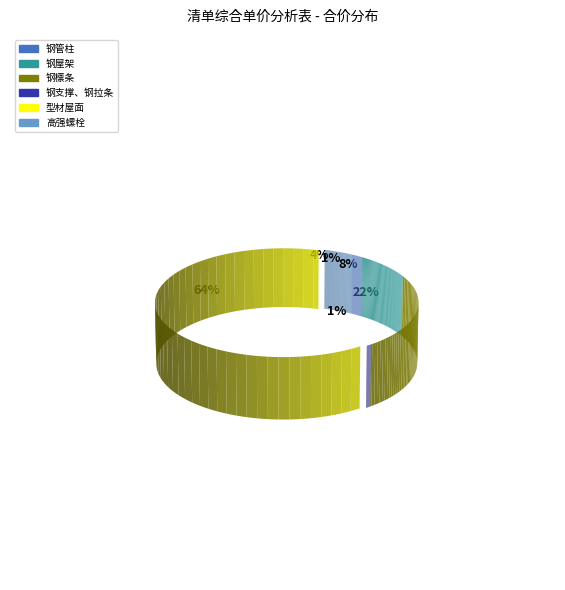

Which has a higher value, 钢管柱 or 高强螺栓?

高强螺栓